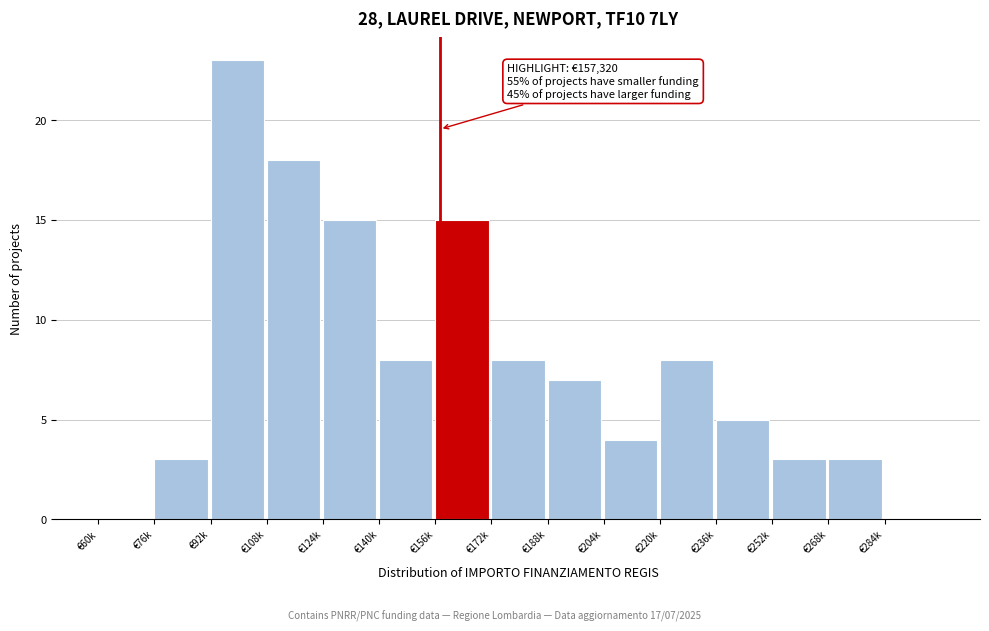

Reading left to right, what are all the values shown in this chart?

€60k=0	€76k=3	€92k=23	€108k=18	€124k=15	€140k=8	€156k=15	€172k=8	€188k=7	€204k=4	€220k=8	€236k=5	€252k=3	€268k=3	€284k=0